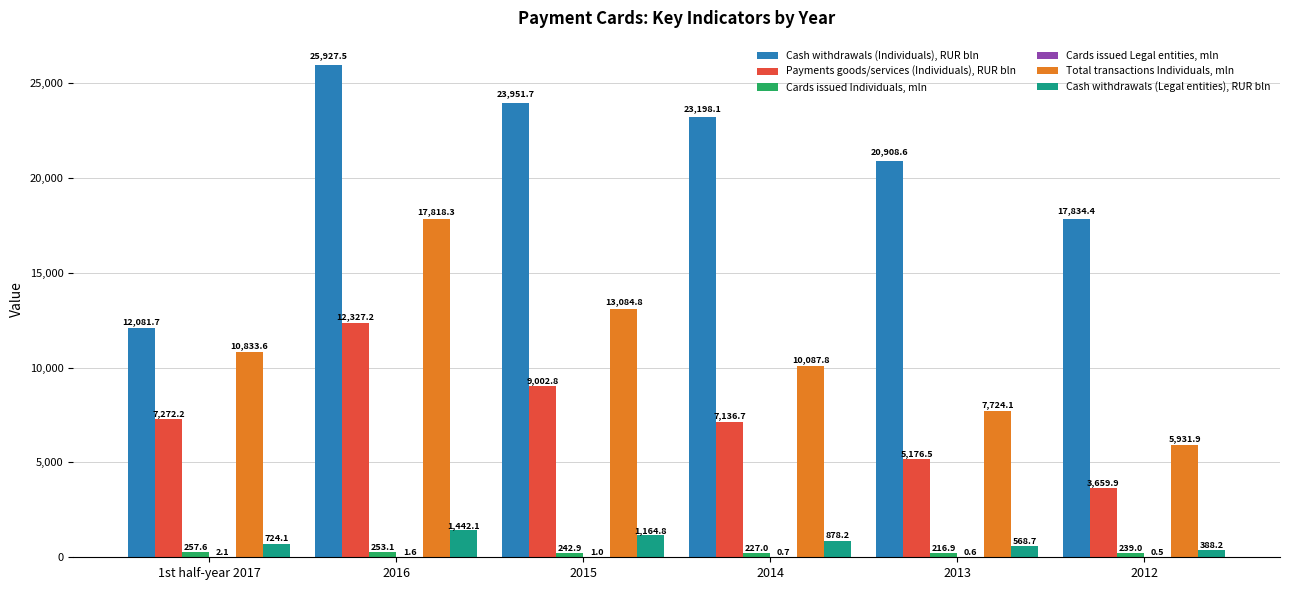

Is the value of Payments goods/services (Individuals), RUR bln at 2012 greater than the value of Total transactions Individuals, mln at 2014?

No